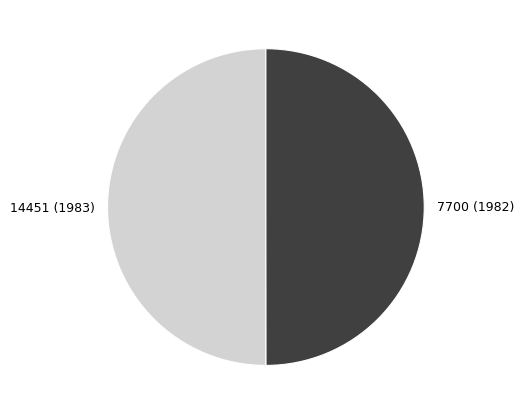

The 7700 (1982) slice represents 39% of the pie. True or false?

False